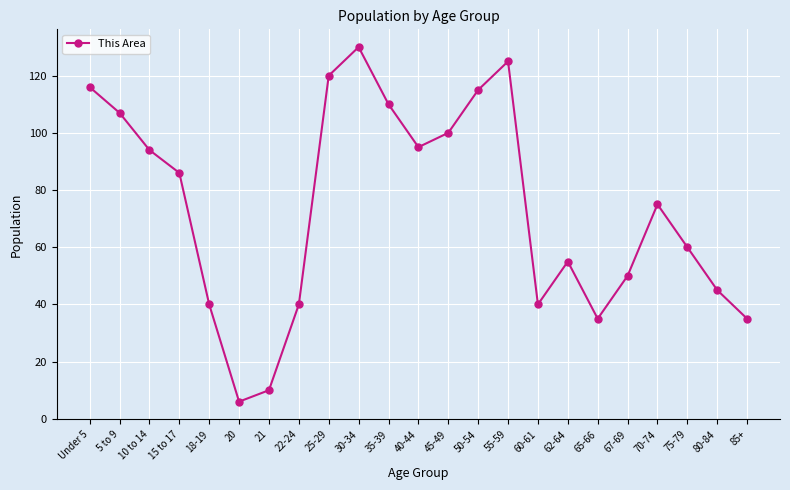

Is it true that the value at 25-29 is 120?

True